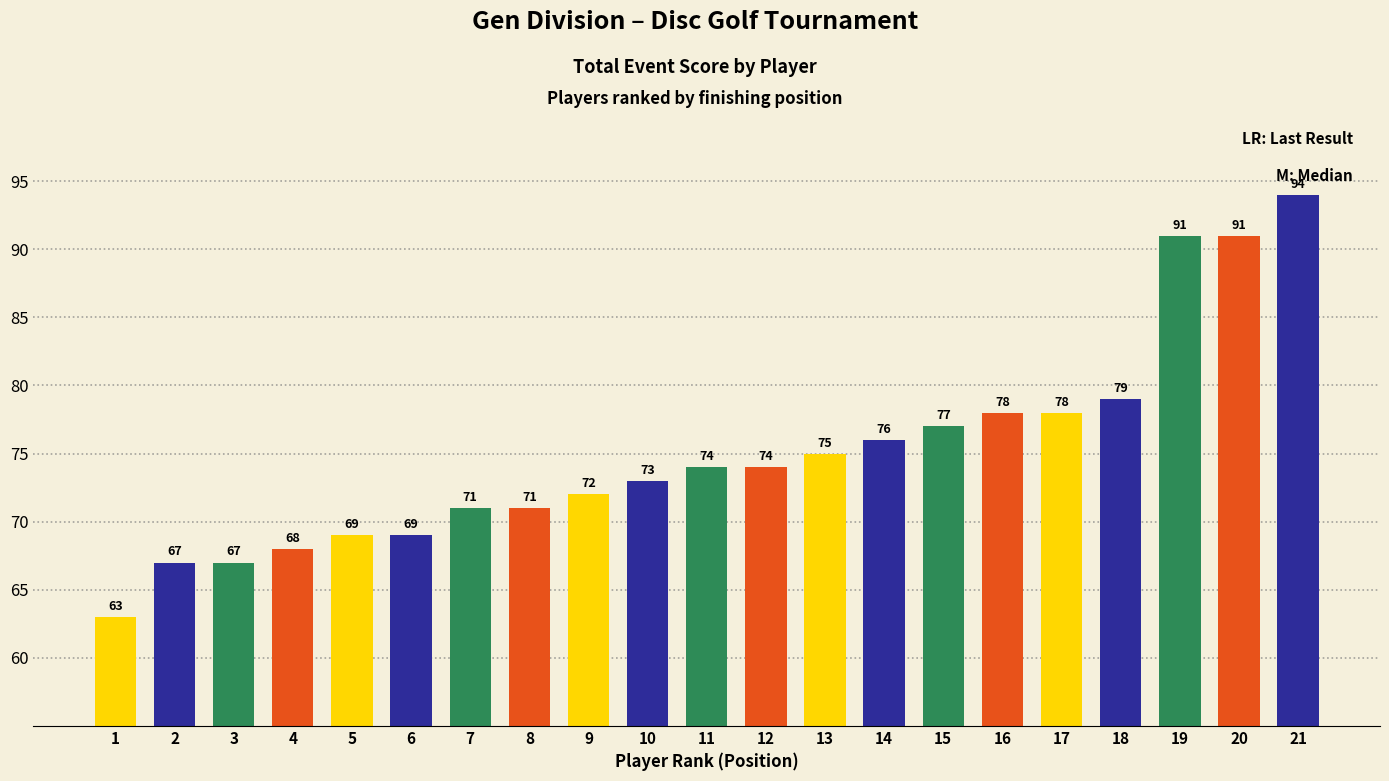

The value at 10 is 73. True or false?

True